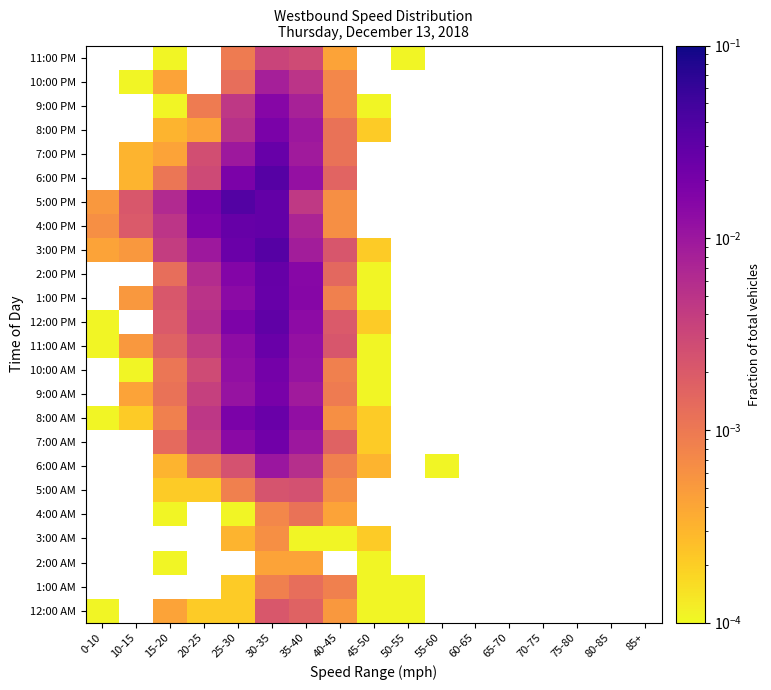

The 2:00 AM series shows -0.0 at 10-15. True or false?

False